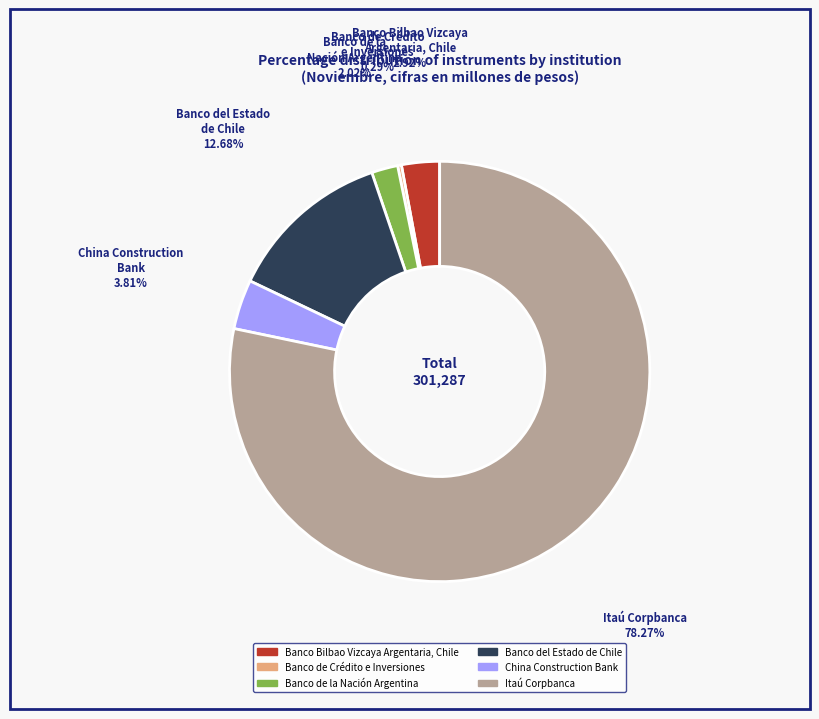

Approximately how many times larger is the value at Banco del Estado de Chile compared to Banco de Crédito e Inversiones?

43.6